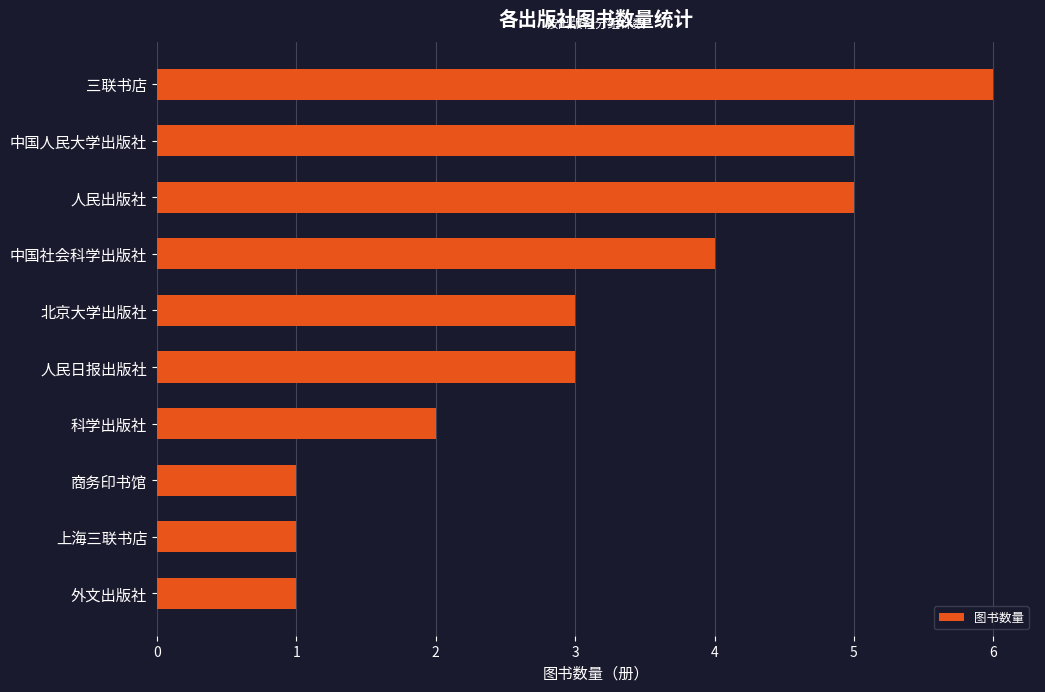

Between 人民出版社 and 商务印书馆, which is larger?

人民出版社